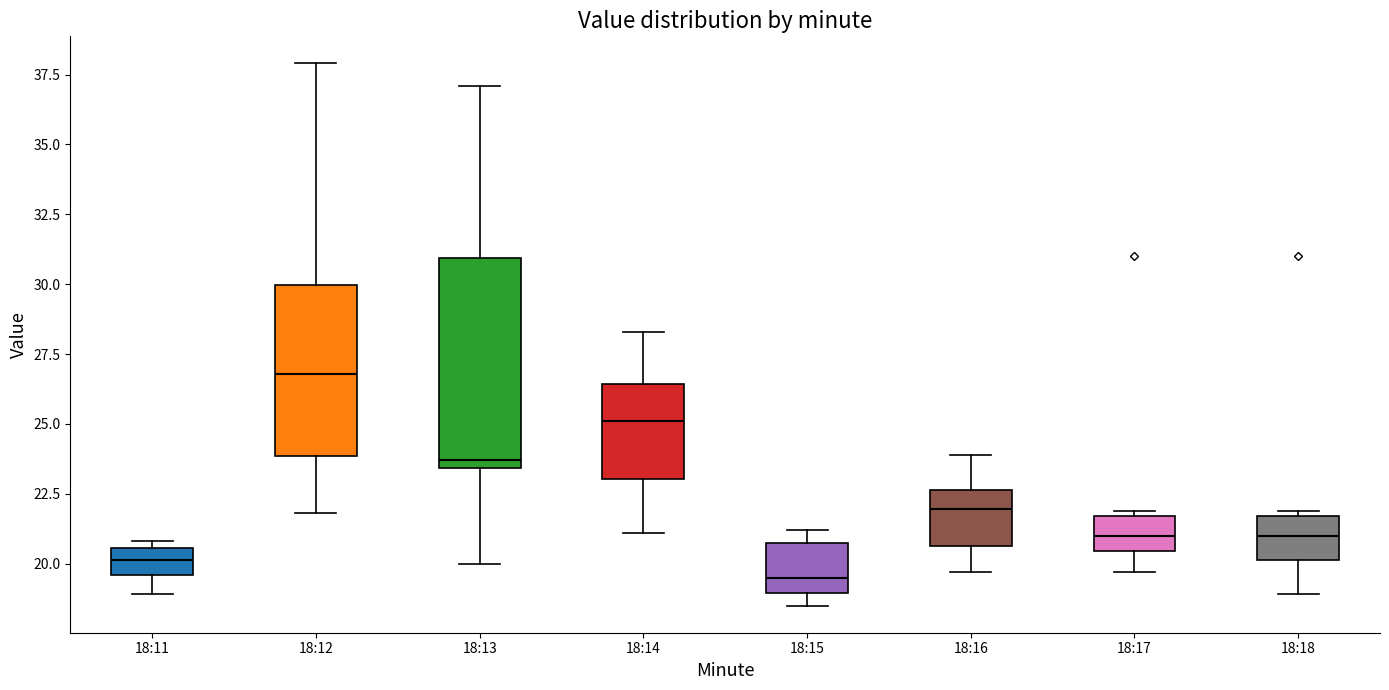

Reading left to right, transcribe this box plot: for each box, give where its median line is, the range the box spans, and where its two whiskers end, as read against the y-axis. The values are not printed on the chart, so give them approximately, as read against the axis.

18:11: median 20.0, box 19.5 to 20.5, whiskers 19.0 to 21.0
18:12: median 27.0, box 24.0 to 30.0, whiskers 22.0 to 38.0
18:13: median 23.5 (just above the box's lower edge), box 23.5 to 31.0, whiskers 20.0 to 37.0
18:14: median 25.0, box 23.0 to 26.5, whiskers 21.0 to 28.5
18:15: median 19.5, box 19.0 to 20.5, whiskers 18.5 to 21.0
18:16: median 22.0, box 20.5 to 22.5, whiskers 19.5 to 24.0
18:17: median 21.0, box 20.5 to 21.5, whiskers 19.5 to 22.0
18:18: median 21.0, box 20.0 to 21.5, whiskers 19.0 to 22.0